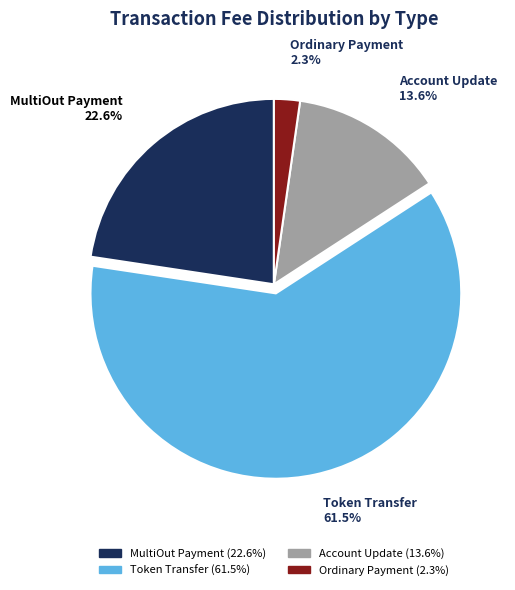

How much of the chart is everything except Token Transfer?

38.5%